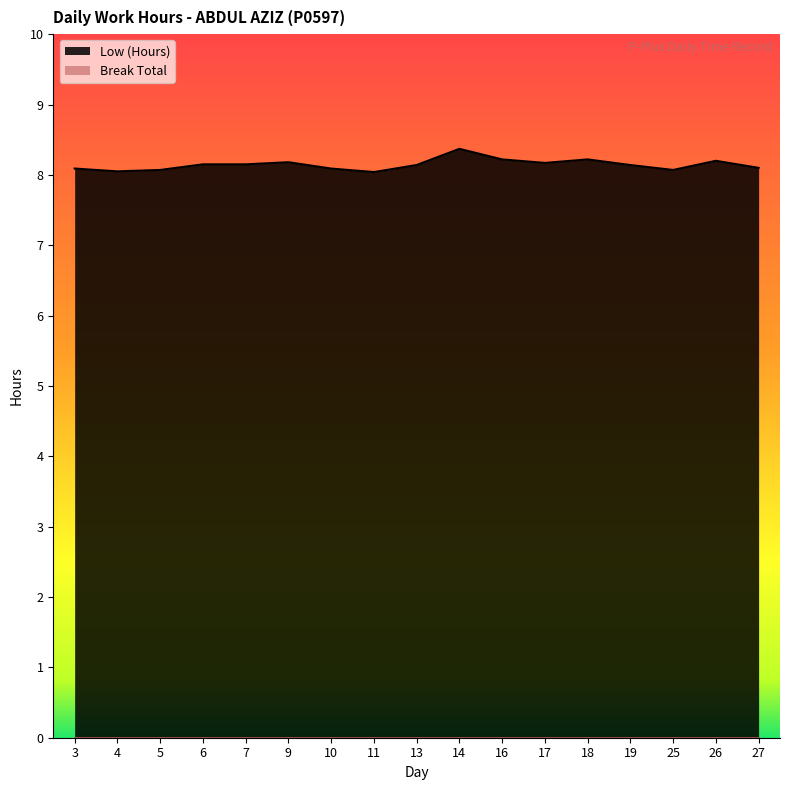

The value at 11 is 8.0. True or false?

True